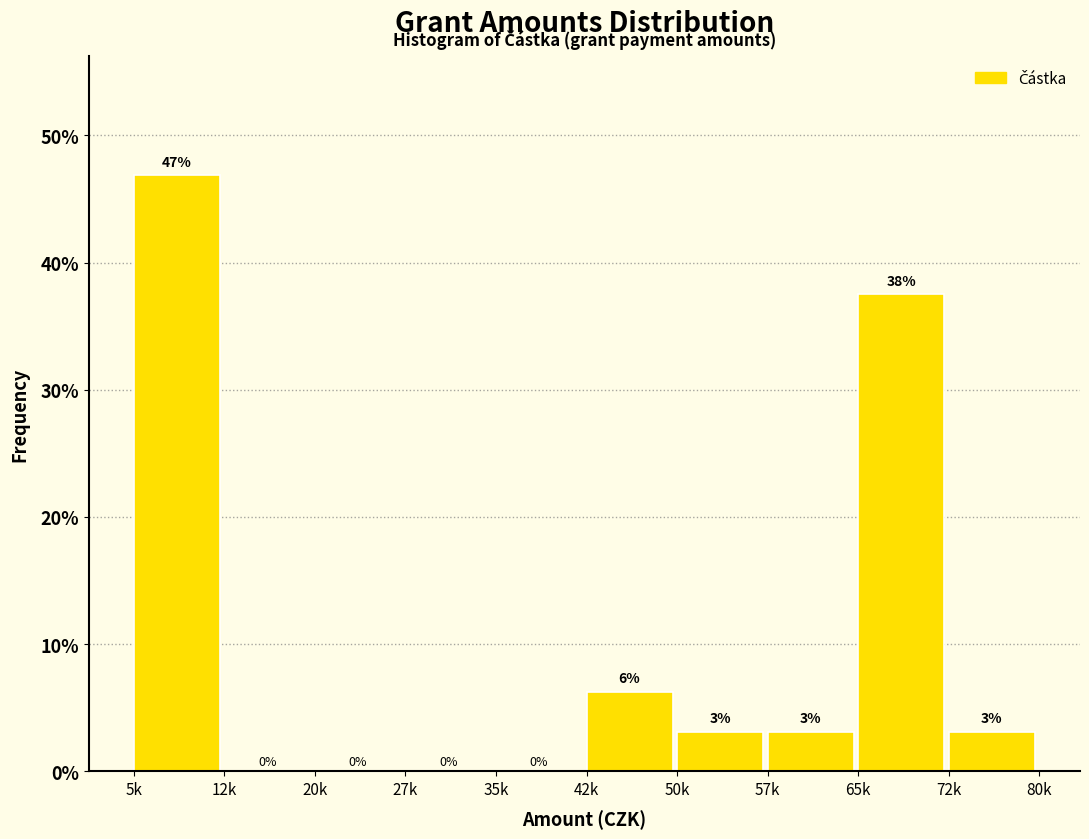

At which label does the data first exceed 3?

5k